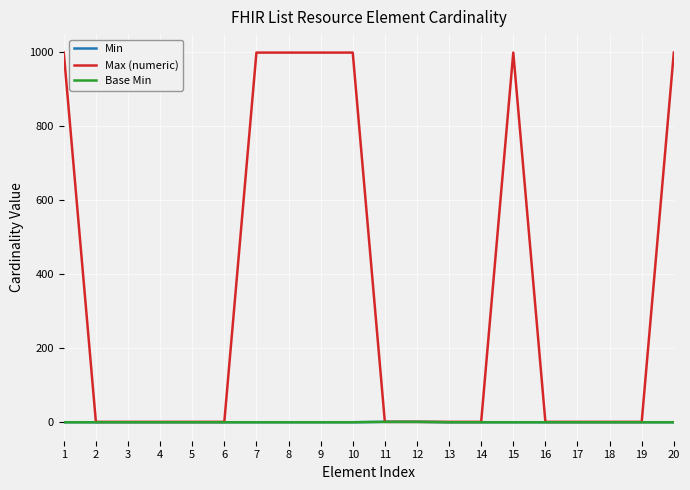

Reading left to right, what are all the values shown in this chart?

Min: 1=0	2=0	3=0	4=0	5=0	6=0	7=0	8=0	9=0	10=0	11=1	12=1	13=0	14=0	15=0	16=0	17=0	18=0	19=0	20=0
Max (numeric): 1=999	2=1	3=1	4=1	5=1	6=1	7=999	8=999	9=999	10=999	11=1	12=1	13=1	14=1	15=999	16=1	17=1	18=1	19=1	20=999
Base Min: 1=0	2=0	3=0	4=0	5=0	6=0	7=0	8=0	9=0	10=0	11=1	12=1	13=0	14=0	15=0	16=0	17=0	18=0	19=0	20=0